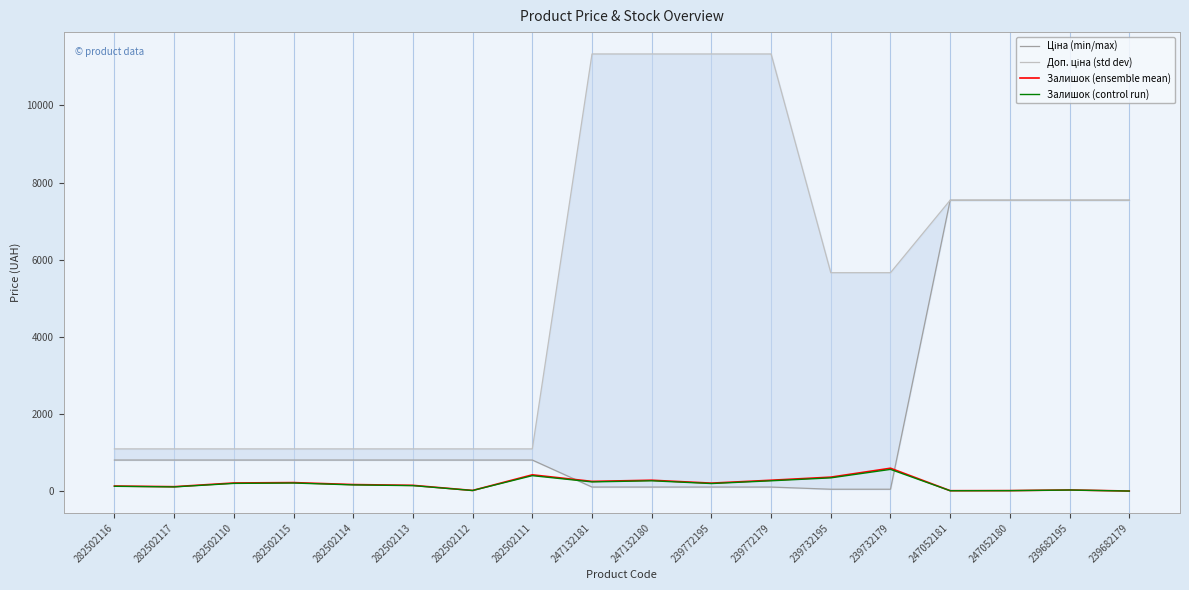

What is the total value across all series at 239682179?

15111.3